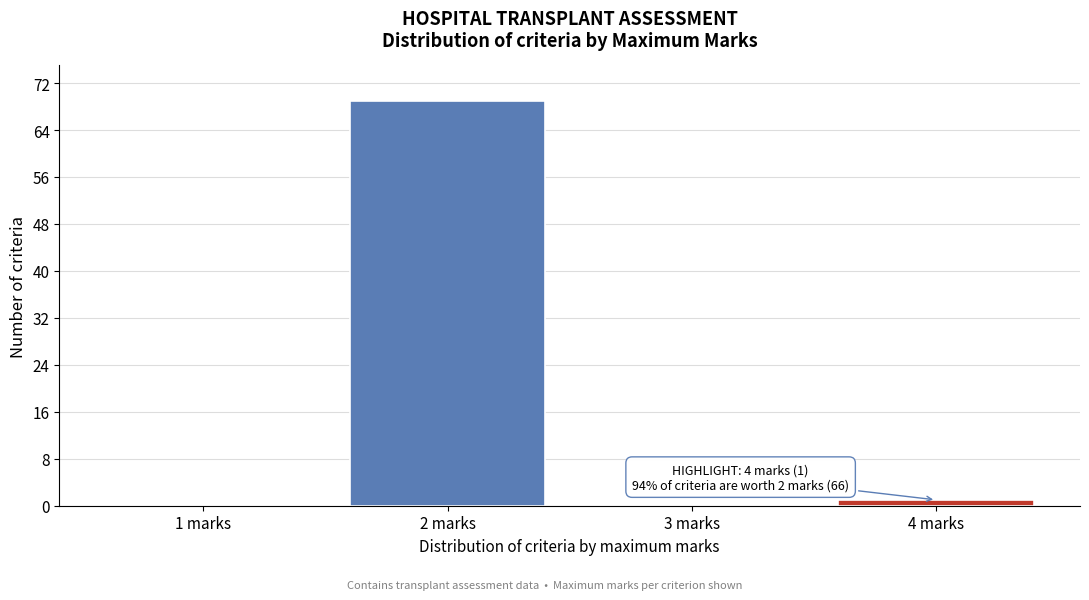

Which range on the x-axis has the tallest bar?

1.5 to 2.5